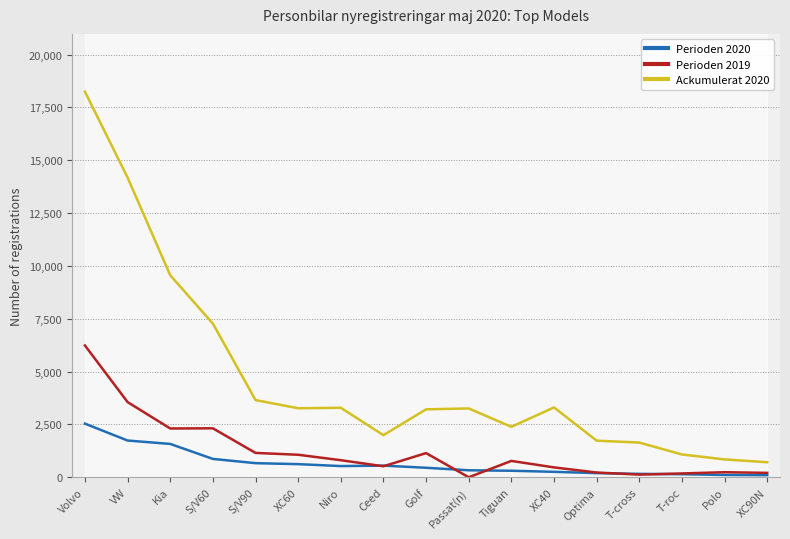

What is the average value of the Perioden 2019 series?

1254